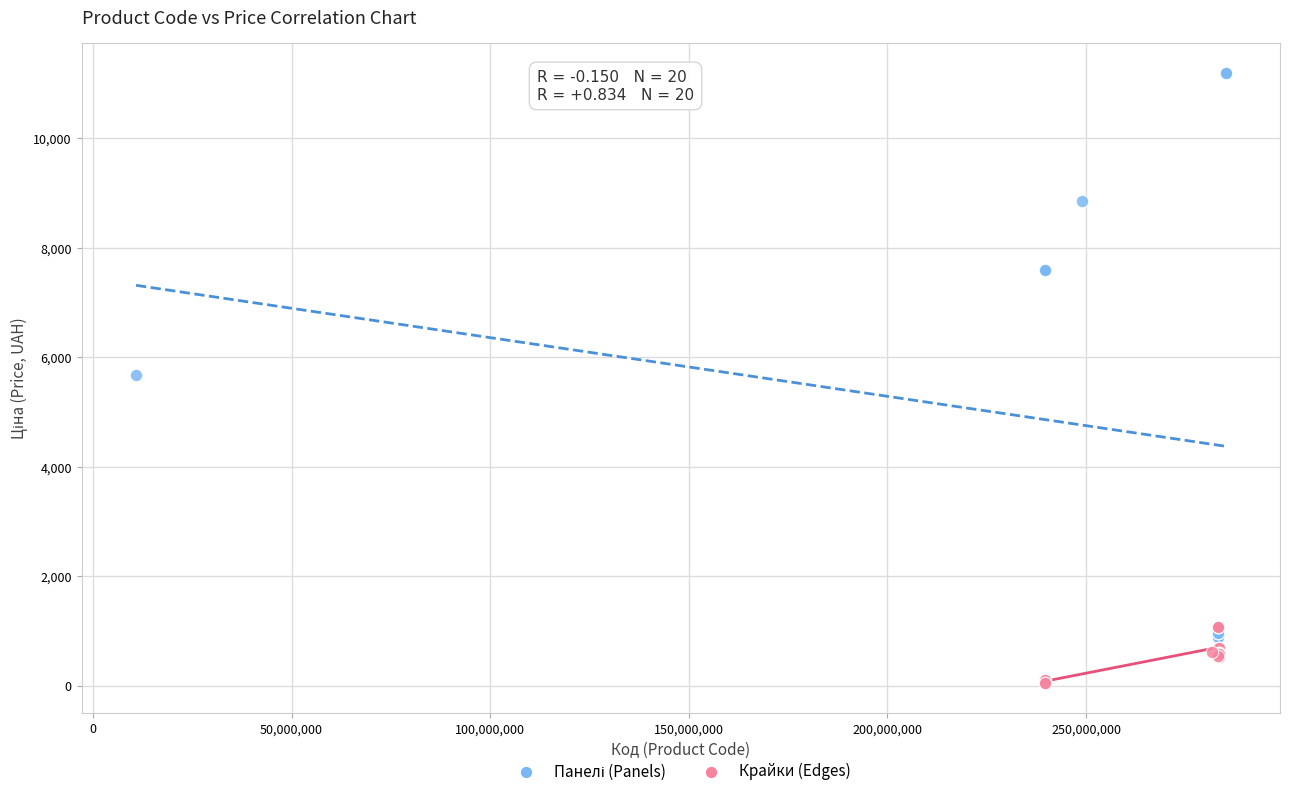

Which series reaches the minimum Y coordinate?

Крайки (Edges)